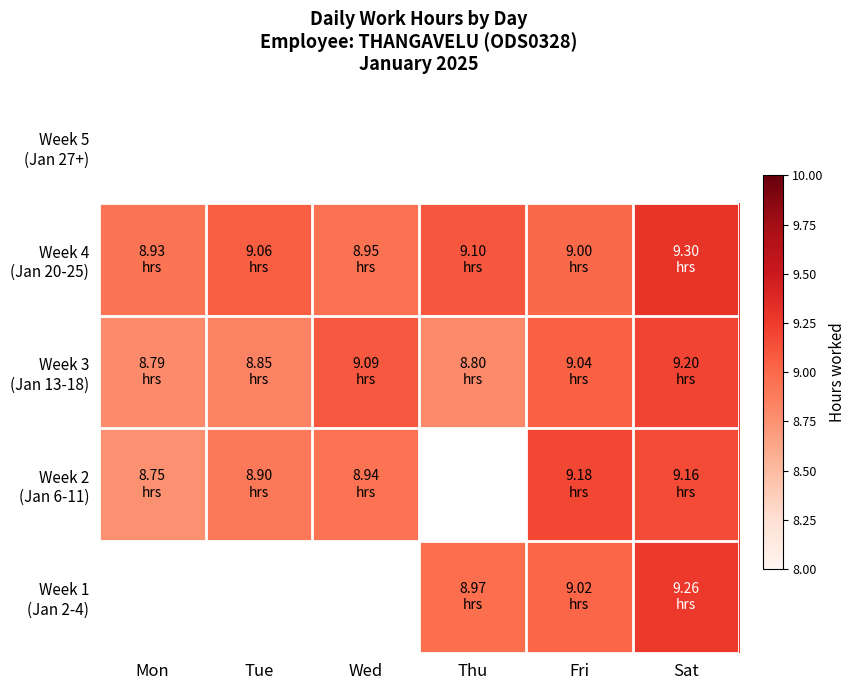

List the labels in order of Week 2 (Jan 6-11) value, smallest first.

Mon, Tue, Wed, Thu, Sat, Fri